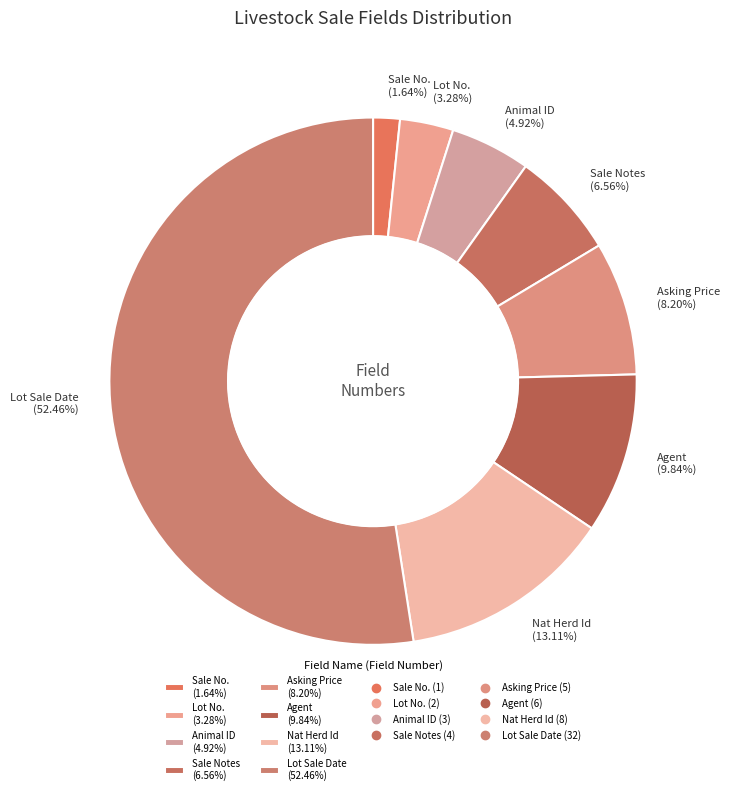

To the nearest percent, what is the difference between the Agent and Lot No. slice percentages?

7%